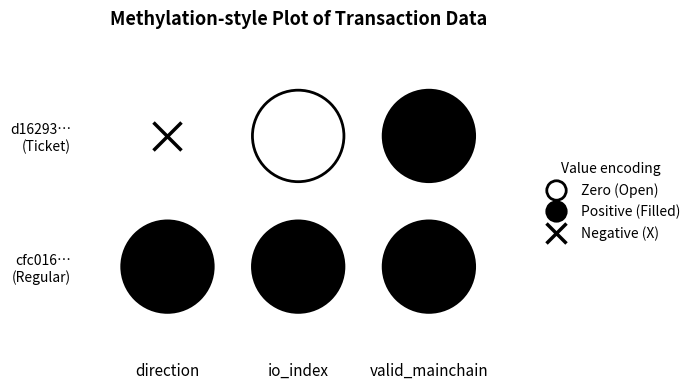

Rank the series by their maximum value, from highest to lowest.

d16293a1f618c14a58ce087be3b9a3628b0e048, cfc016c90e3fd96c51de789429df58212b2c5a7